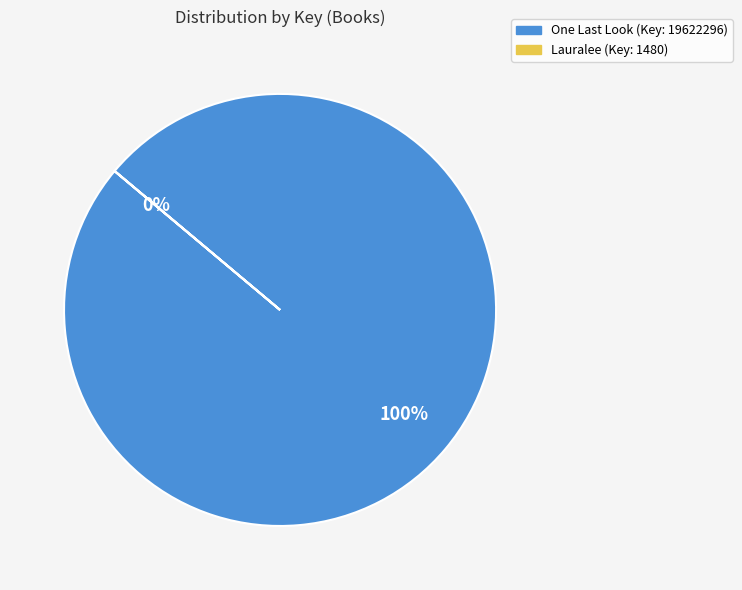

True or false: Lauralee (Key: 1480) accounts for 0% of the total.

True